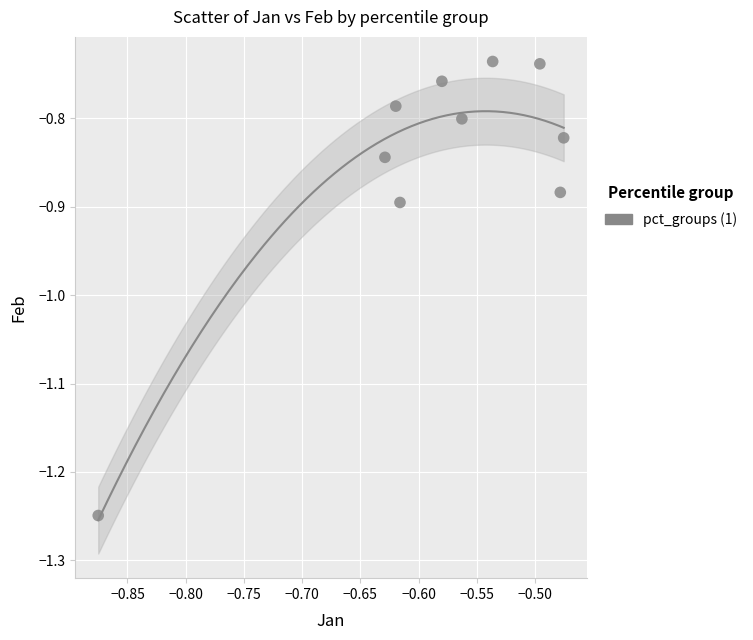

What is the average X value?

-0.6